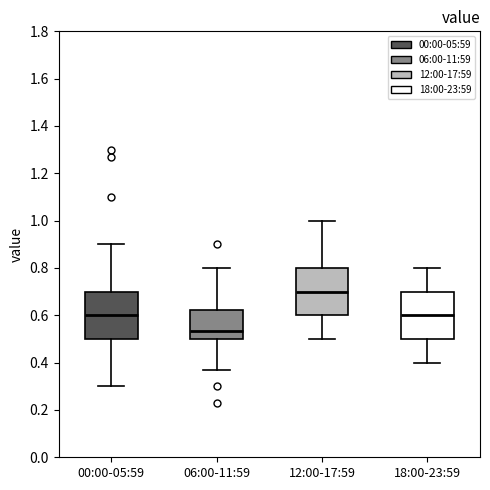

Reading left to right, transcribe this box plot: for each box, give where its median line is, the range the box spans, and where its two whiskers end, as read against the y-axis. The values are not printed on the chart, so give them approximately, as read against the axis.

00:00-05:59: median 0.60, box 0.50 to 0.70, whiskers 0.30 to 0.90
06:00-11:59: median 0.54, box 0.50 to 0.62, whiskers 0.38 to 0.80
12:00-17:59: median 0.70, box 0.60 to 0.80, whiskers 0.50 to 1.00
18:00-23:59: median 0.60, box 0.50 to 0.70, whiskers 0.40 to 0.80